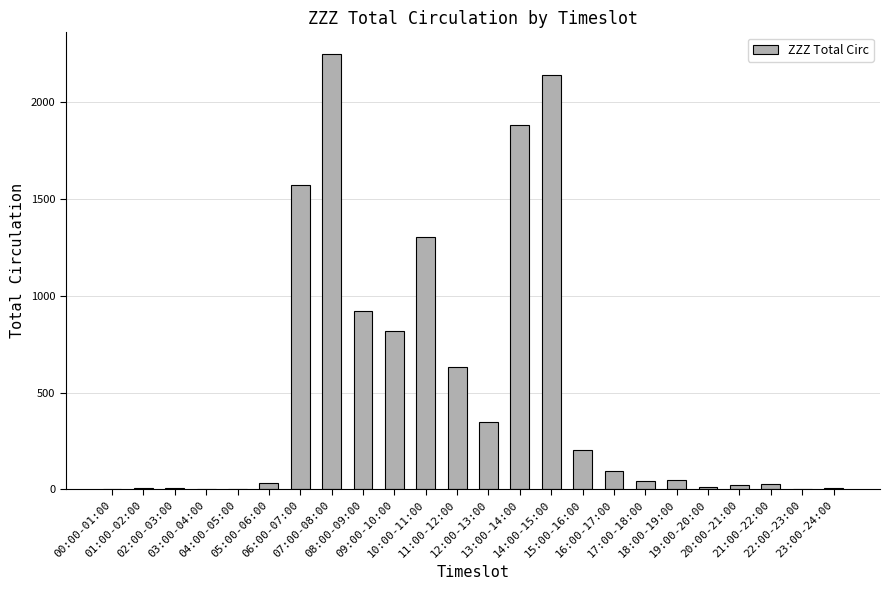

How many data points does each series have?

24